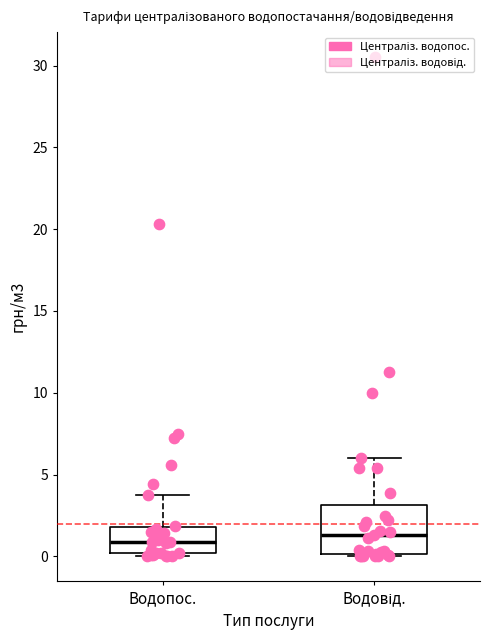

Reading left to right, transcribe this box plot: for each box, give where its median line is, the range the box spans, and where its two whiskers end, as read against the y-axis. The values are not printed on the chart, so give them approximately, as read against the axis.

Водопос.: median 1.0, box 0.0 to 2.0, whiskers 0.0 (just below the box's lower edge) to 4.0
Водовід.: median 1.5, box 0.0 to 3.0, whiskers 0.0 to 6.0